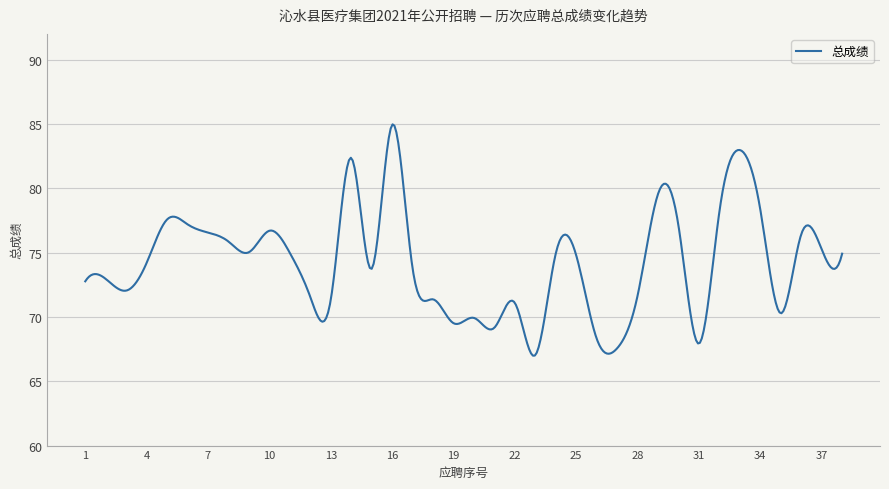

What is the smallest value displayed?

67.0